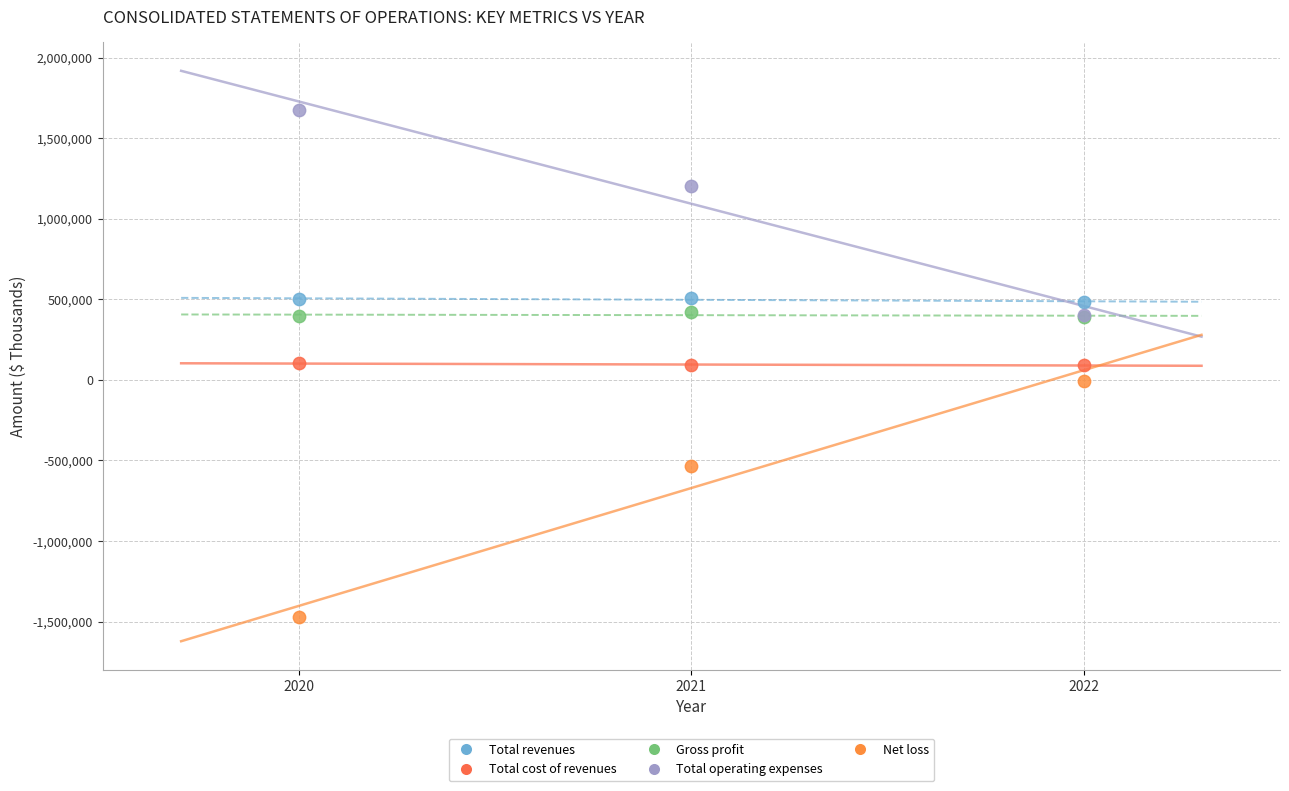

What are all the series names shown in the legend?

Total revenues, Total cost of revenues, Gross profit, Total operating expenses, Net loss